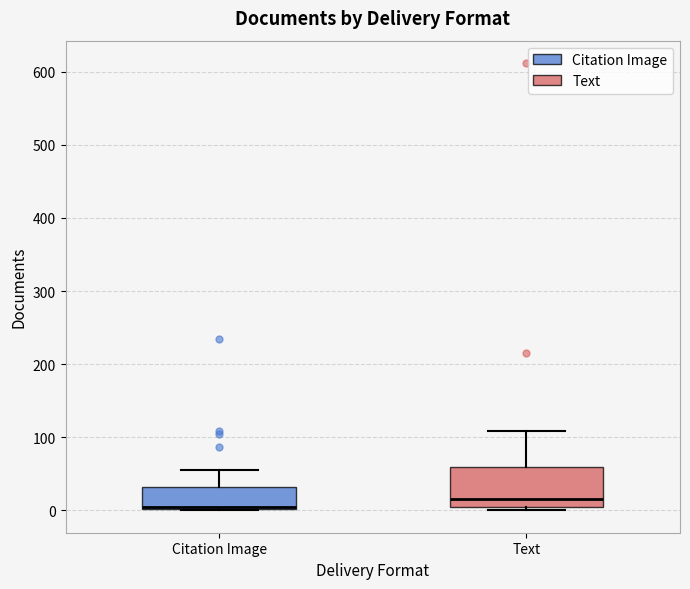

Reading left to right, read every box against the y-axis: the position of its median line, the range the box covers, and the ends of its whiskers. The values are not printed on the chart, so give them approximately, as read against the axis.

Citation Image: median 10, box 0 to 30, whiskers 0 to 60
Text: median 20, box 10 to 60, whiskers 0 to 110